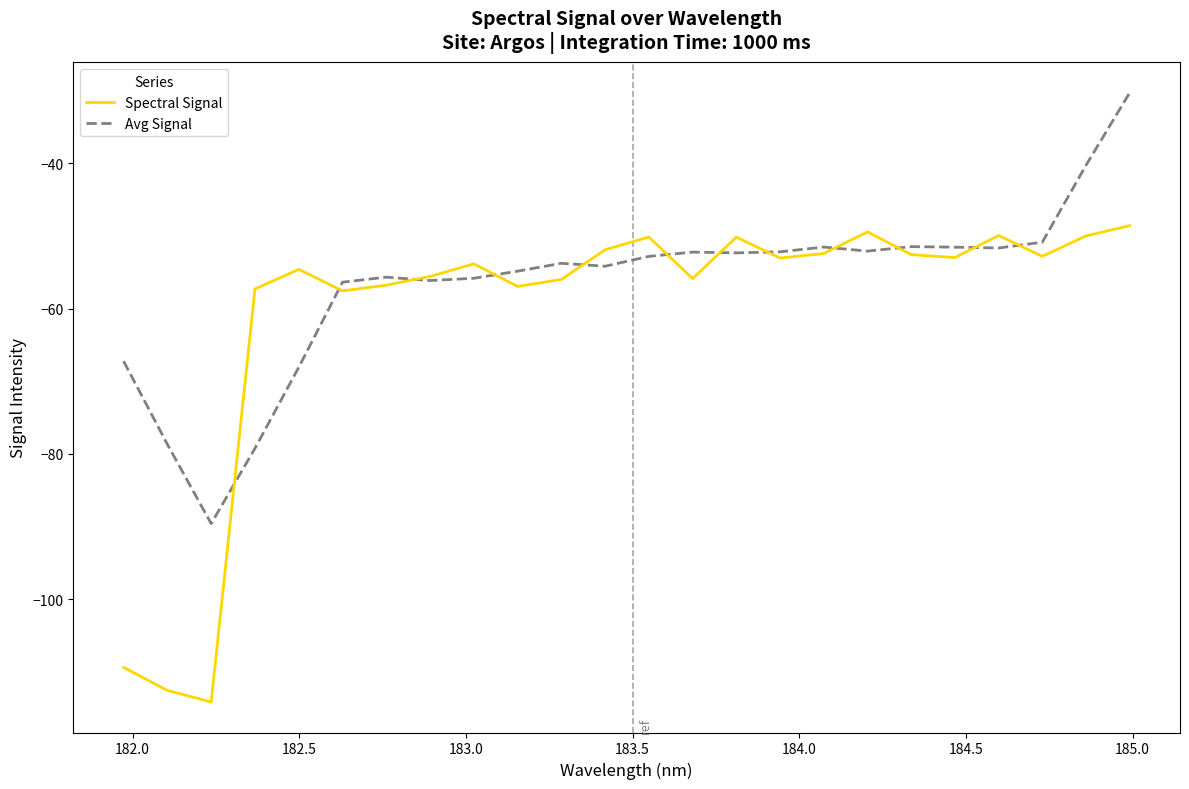

Rank the series by their maximum value, from lowest to highest.

Spectral Signal, Avg Signal